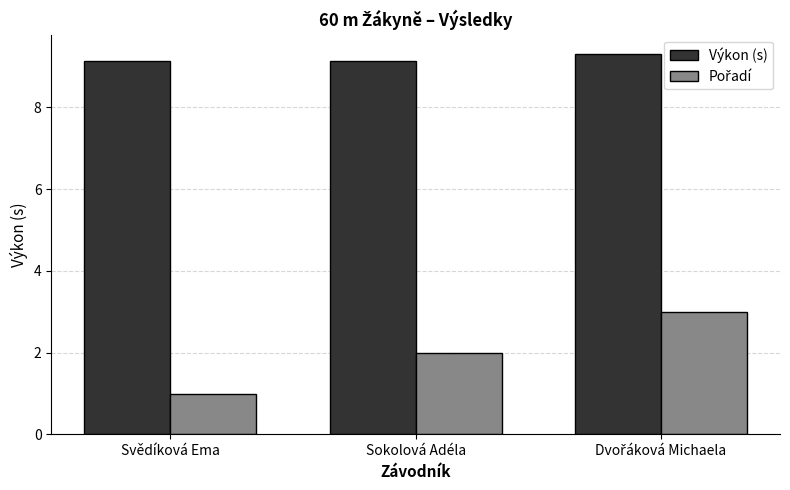

How many bars are there in total?

6